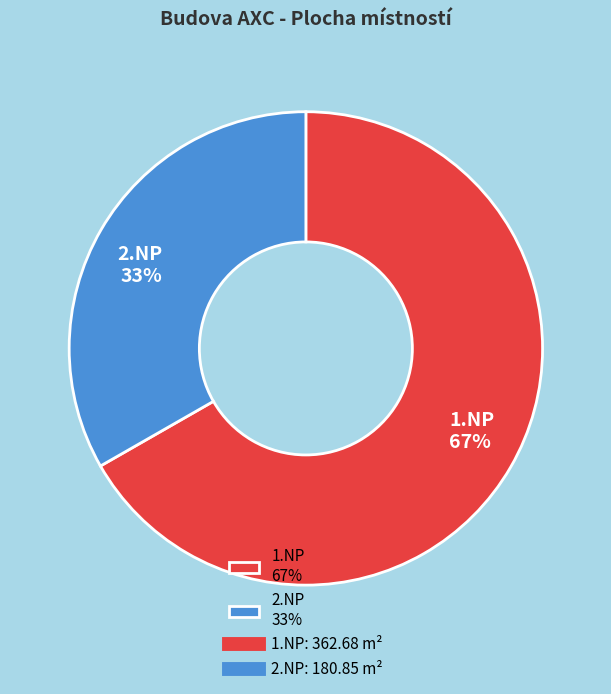

Is there any slice that represents more than half of the pie?

Yes